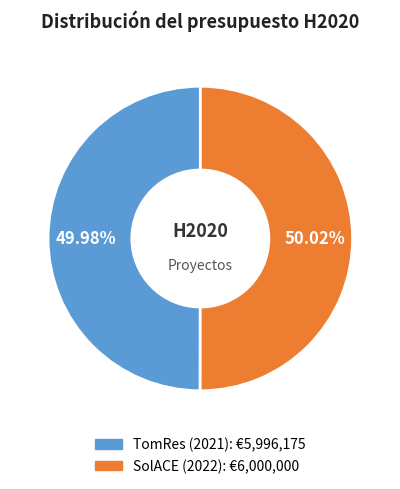

To the nearest percent, what is the combined percentage of SolACE (2022) and TomRes (2021)?

100%